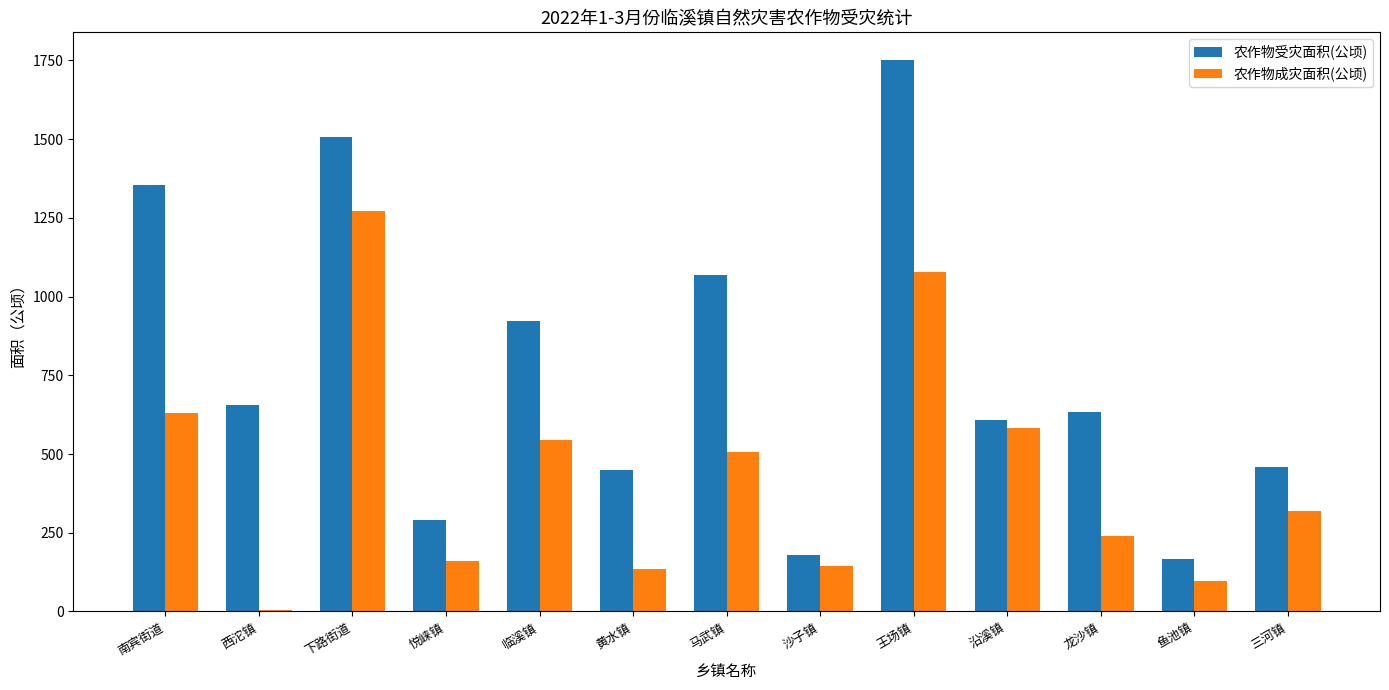

What is the sum of the 农作物受灾面积(公顷) values at 沙子镇 and 临溪镇?

1102.3